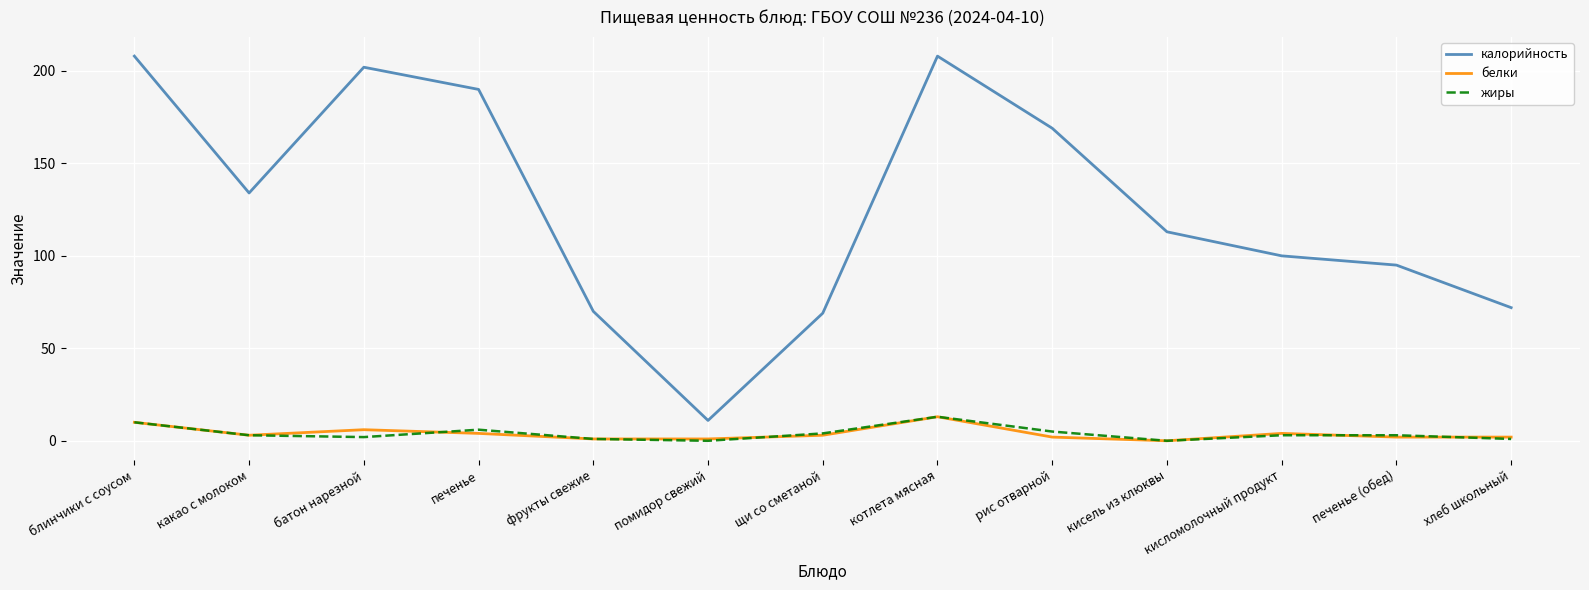

True or false: калорийность has more than 0 interior local peaks.

True